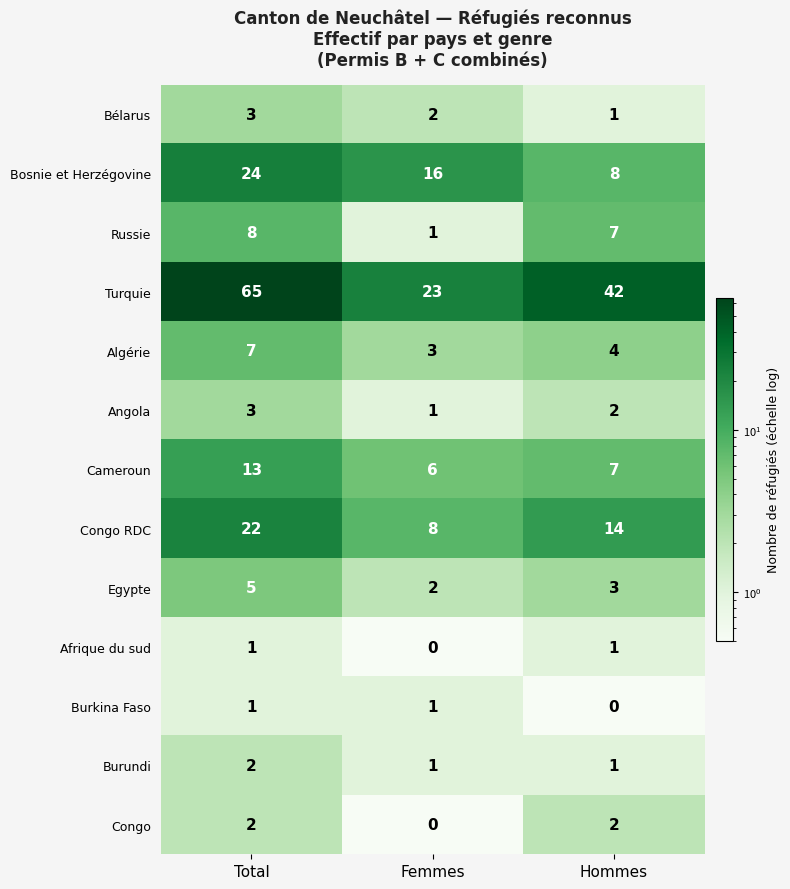

What is the difference between the maximum and minimum values in the Algérie series?

4